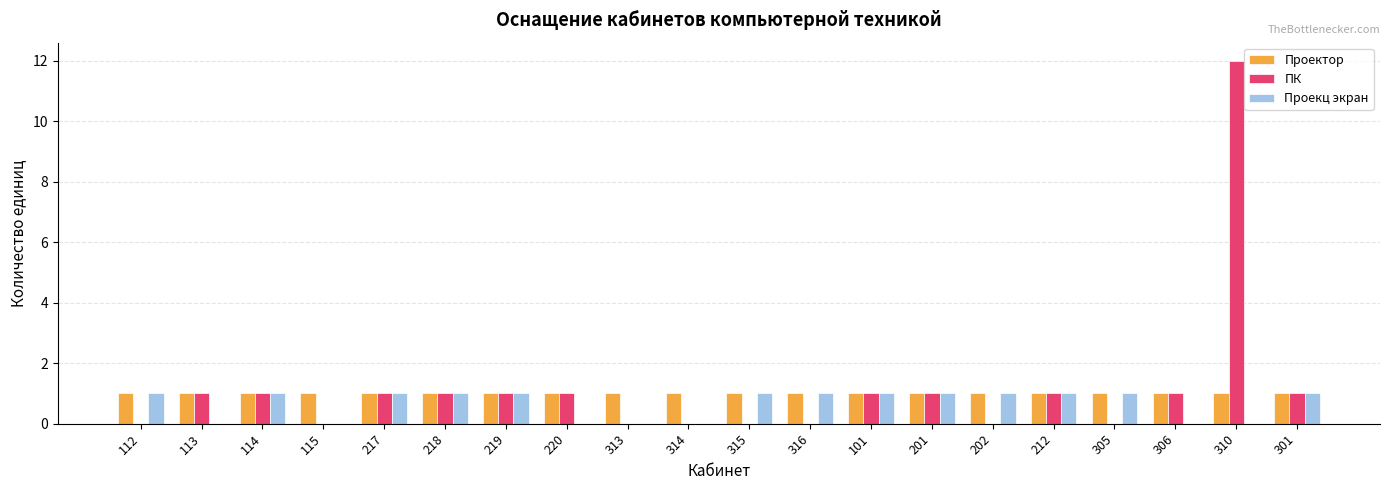

Is the value of ПК at 115 greater than the value of Проектор at 306?

No